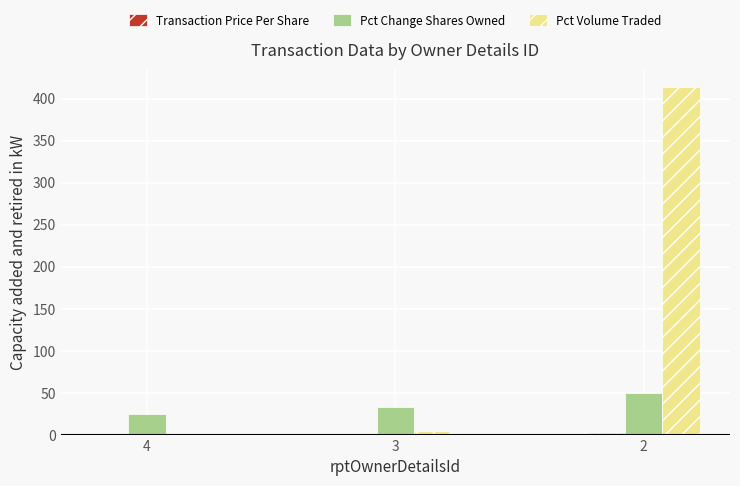

Are the bars horizontal?

No